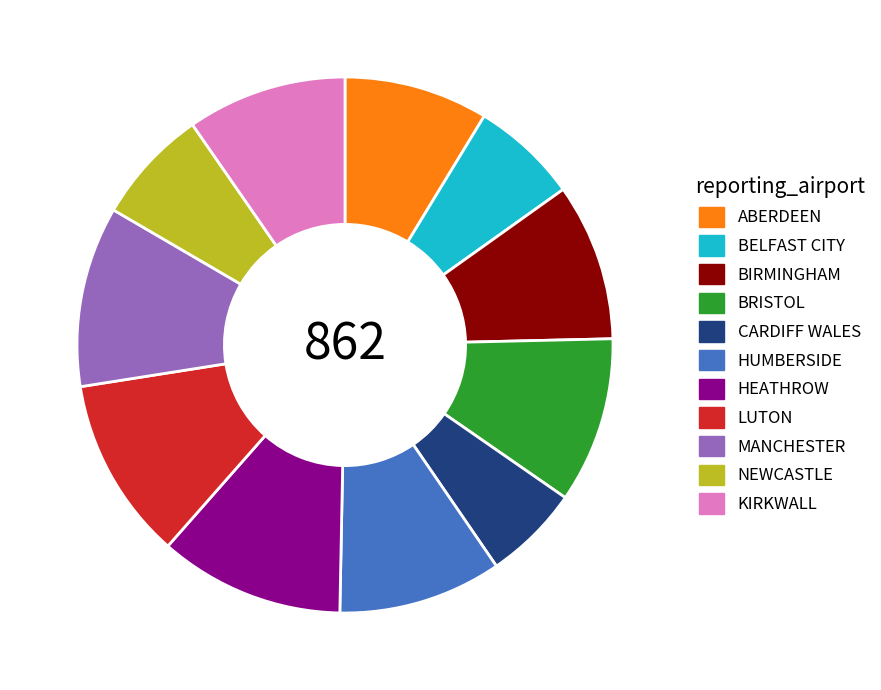

Which category has the smallest portion of the pie?

CARDIFF WALES